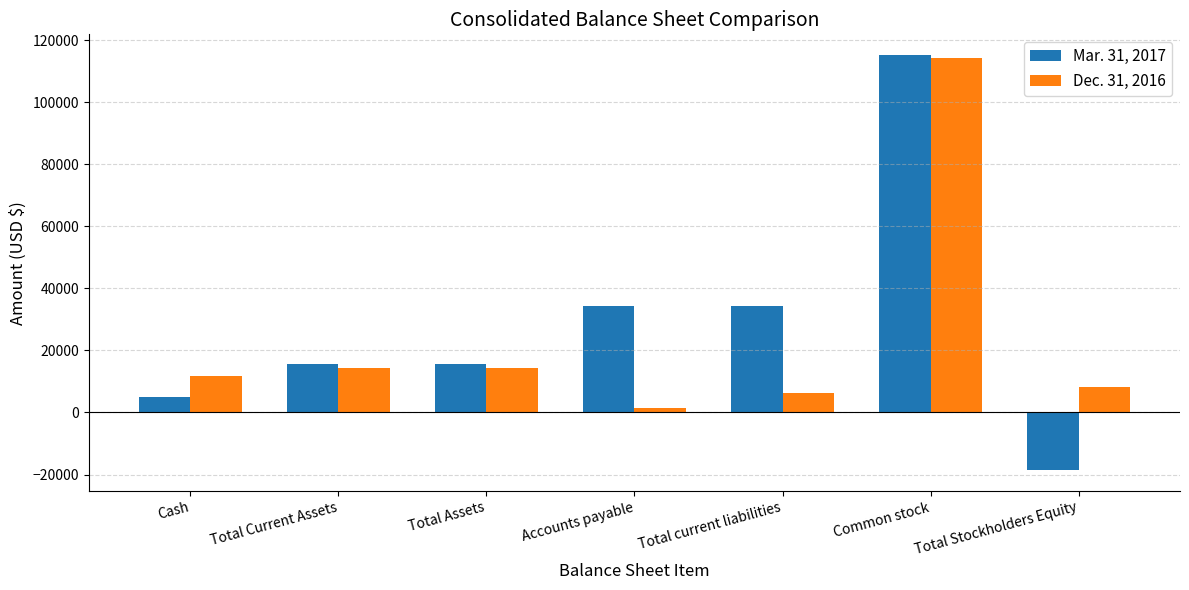

Is it true that Dec. 31, 2016 equals 11725 at Cash?

True